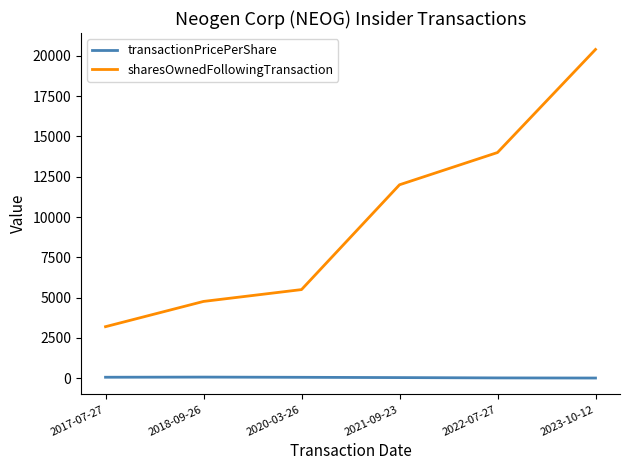

What is the difference between the maximum and second lowest values in the sharesOwnedFollowingTransaction series?

15626.0